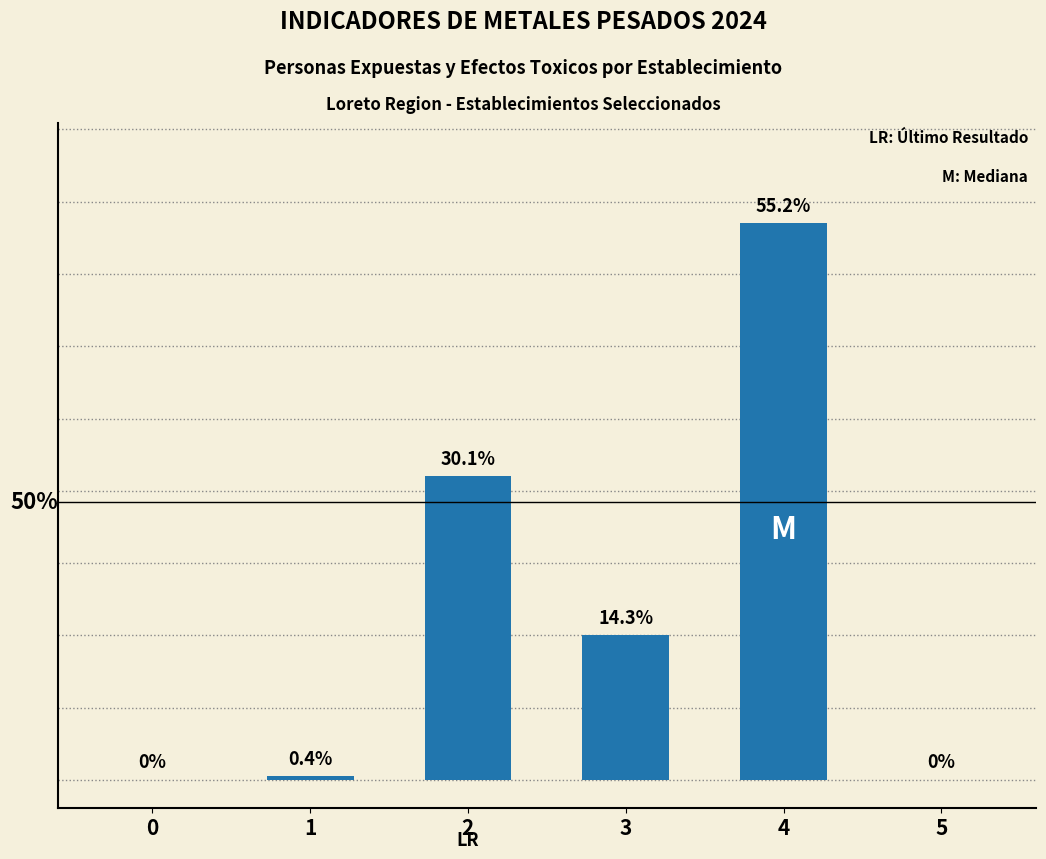

Are the bars horizontal?

No